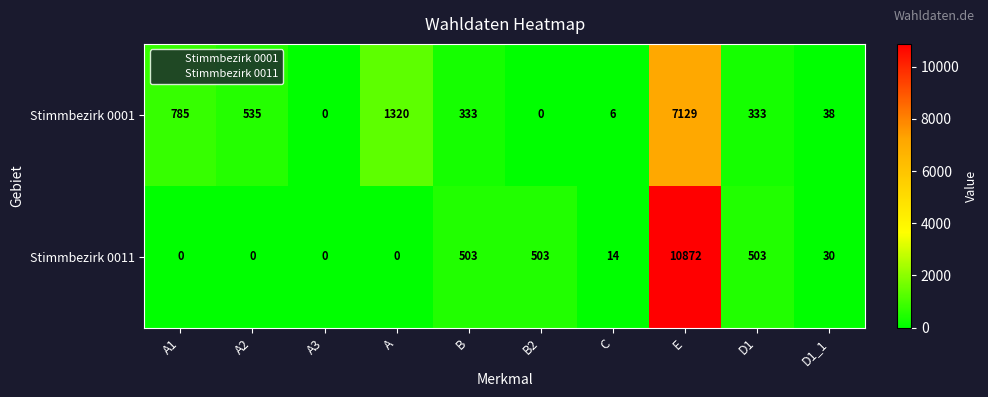

Reading right to left, extract all data points from this chart.

Stimmbezirk 0001: 38	333	7129	6	0	333	1320	0	535	785
Stimmbezirk 0011: 30	503	10872	14	503	503	0	0	0	0